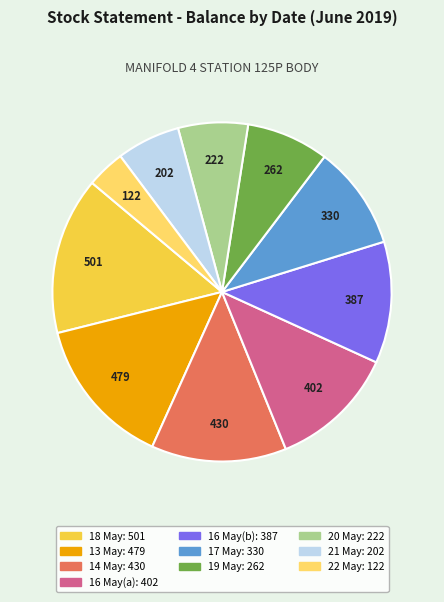

How many slices are in this pie chart?

10